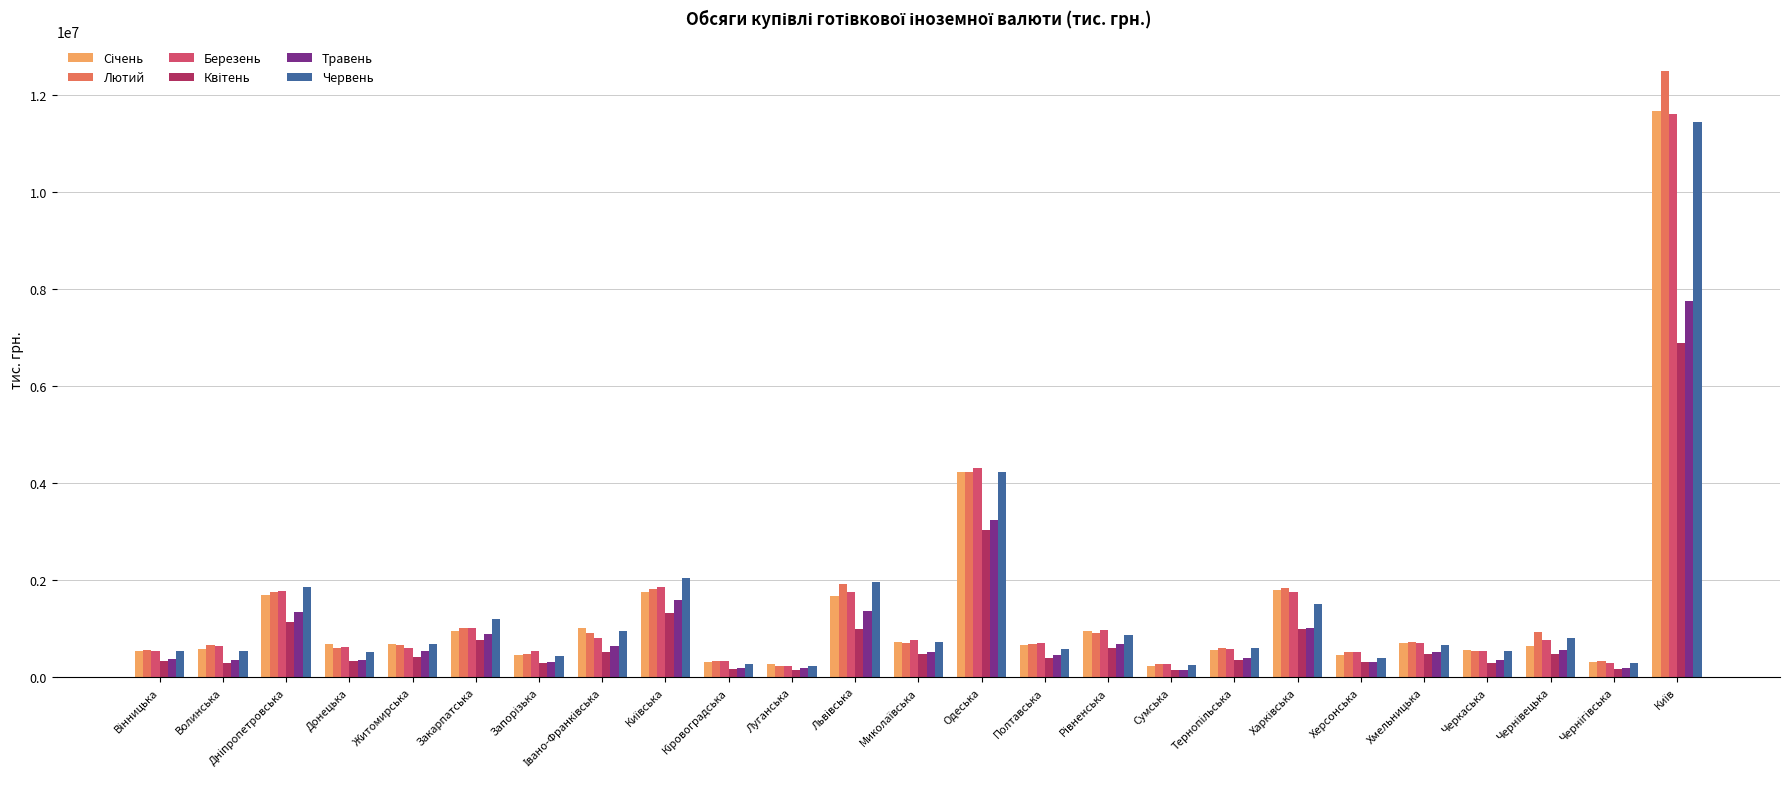

The Червень series shows 1137394.9 at Одеська. True or false?

False